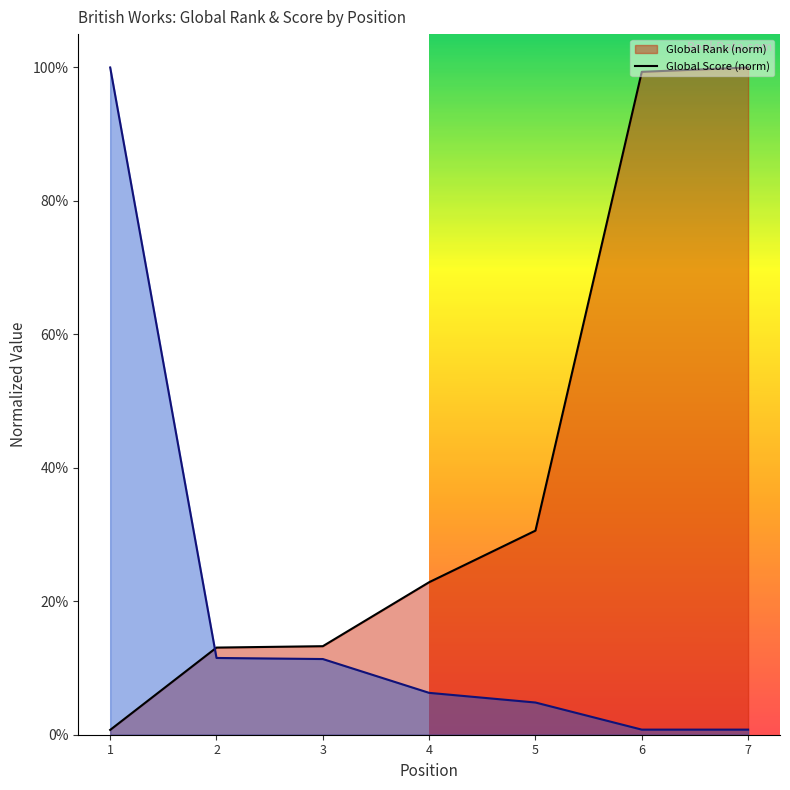

What is the sum of the Global Score values at 3 and 4?

0.2